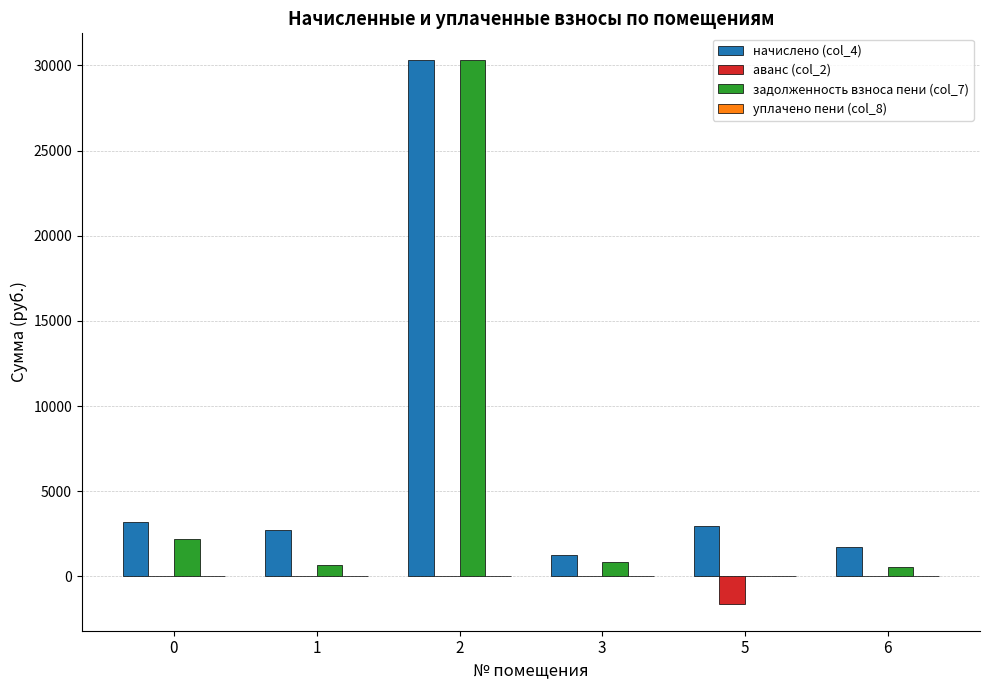

What is the sum of all начислено (col_4) values?

42146.6